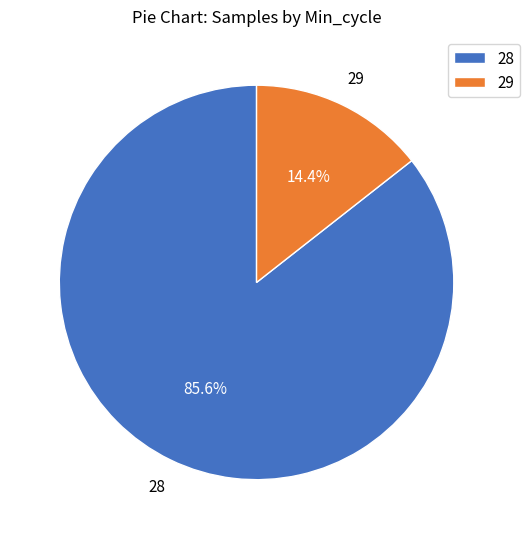

To the nearest percent, what is the difference between the largest and smallest slice percentages?

71%